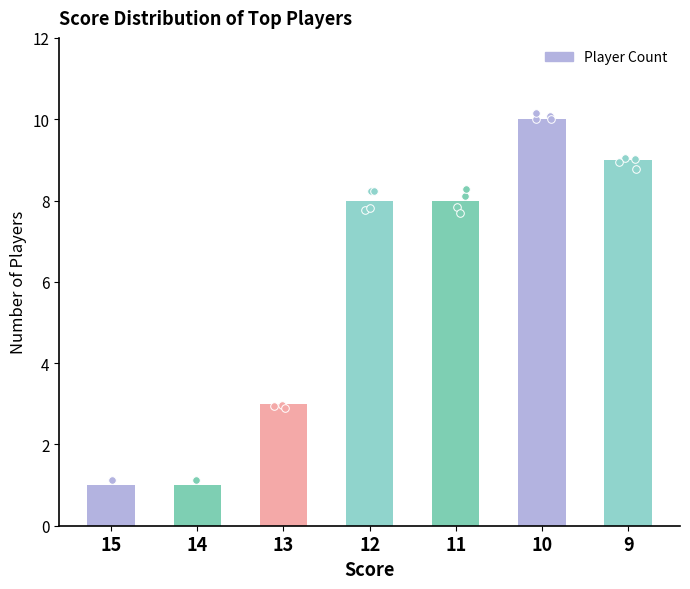

Approximately how many times larger is the value at 13 compared to 9?

0.3